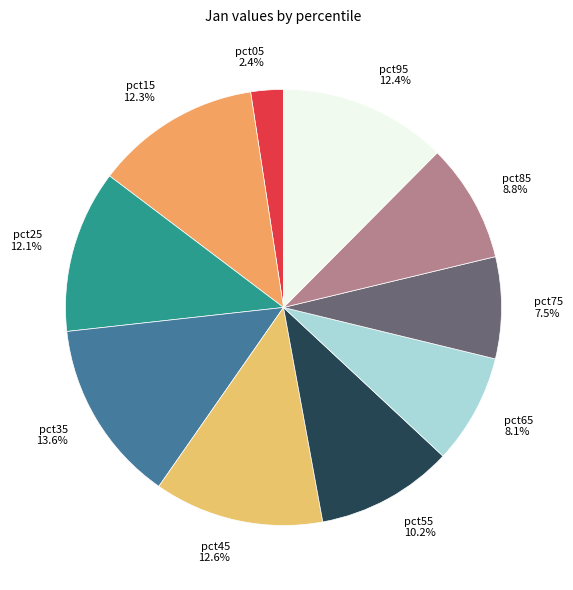

Does any single category account for the majority?

No